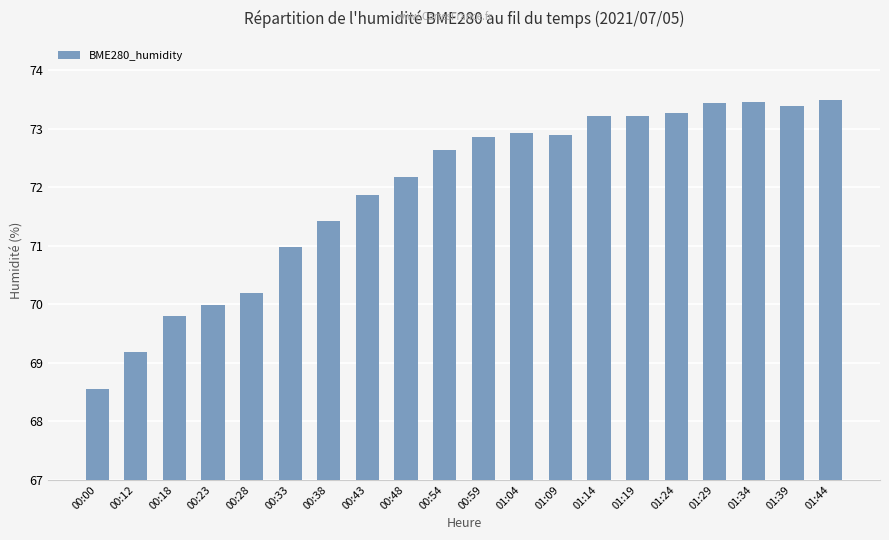

What is the label of the 20th bar from the left?

01:44